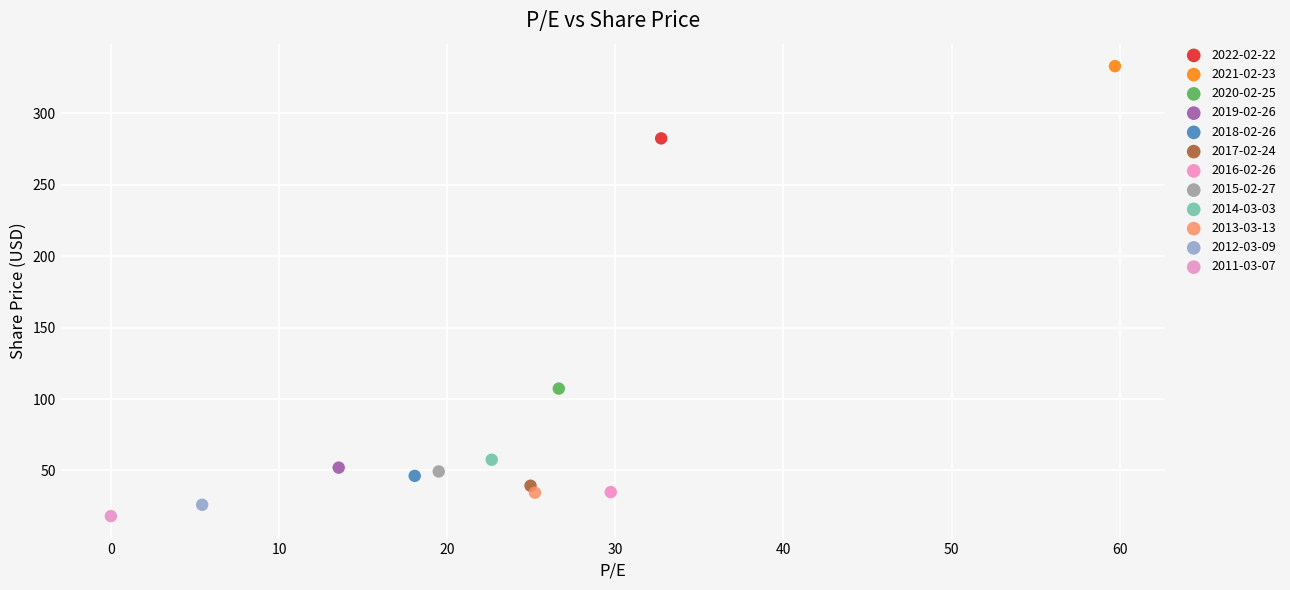

What are all the series names shown in the legend?

2022-02-22, 2021-02-23, 2020-02-25, 2019-02-26, 2018-02-26, 2017-02-24, 2016-02-26, 2015-02-27, 2014-03-03, 2013-03-13, 2012-03-09, 2011-03-07